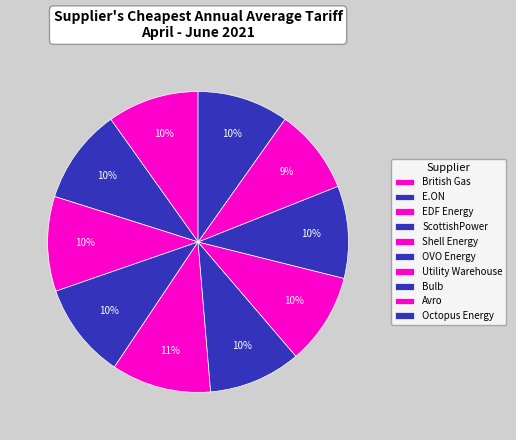

The Octopus Energy slice represents 15% of the pie. True or false?

False